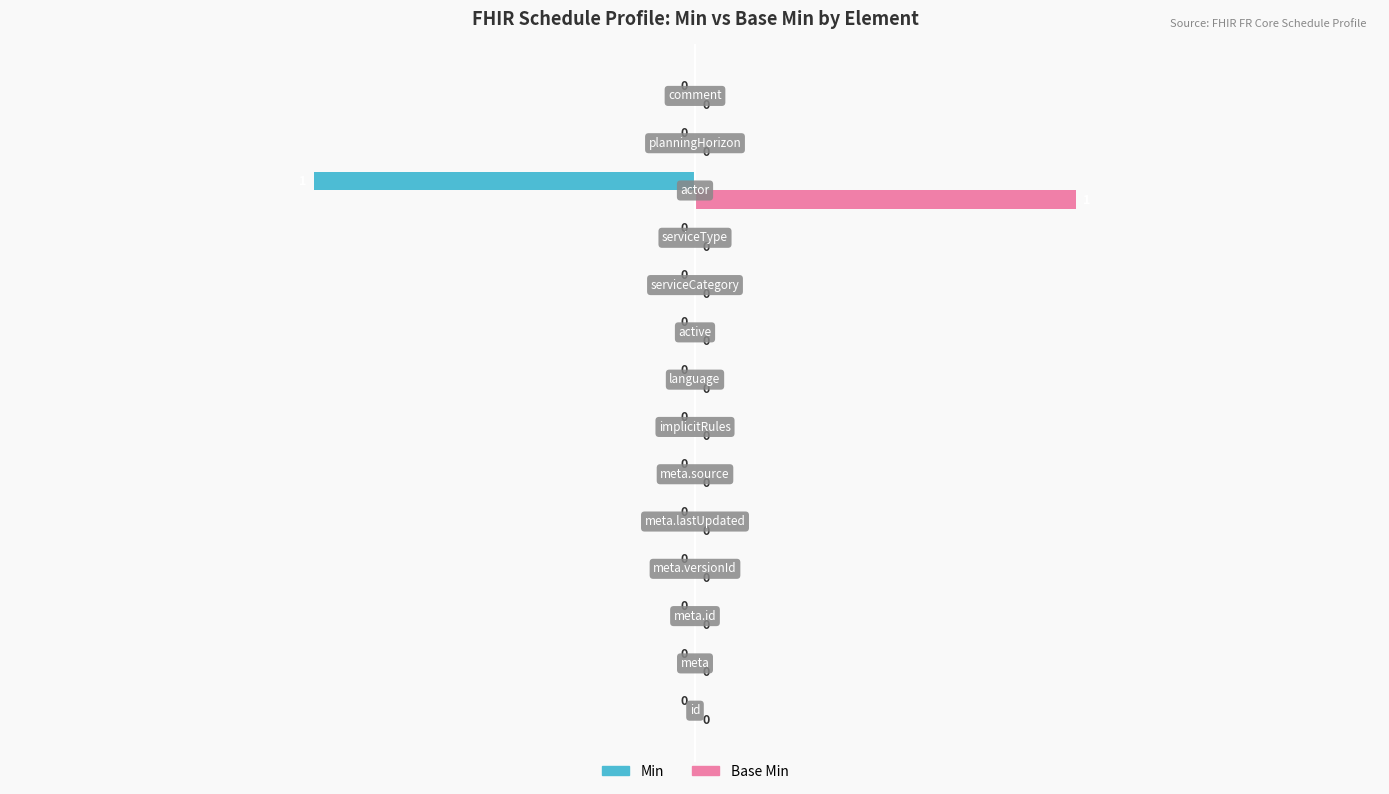

What are all the series names shown in the legend?

Min, Base Min